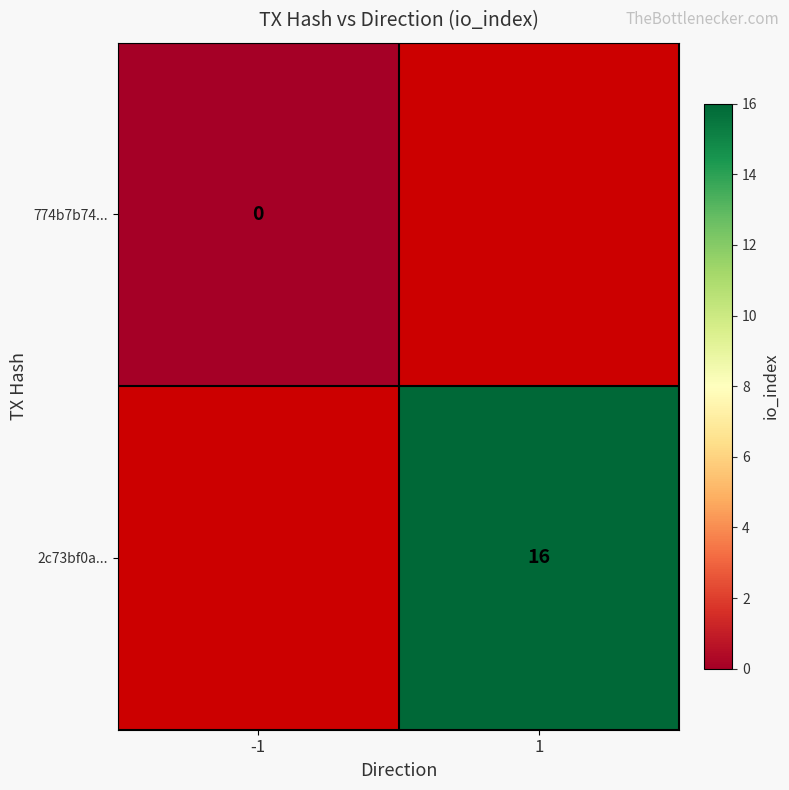

True or false: 2c73bf0a... has a value of 21 at 1.

False